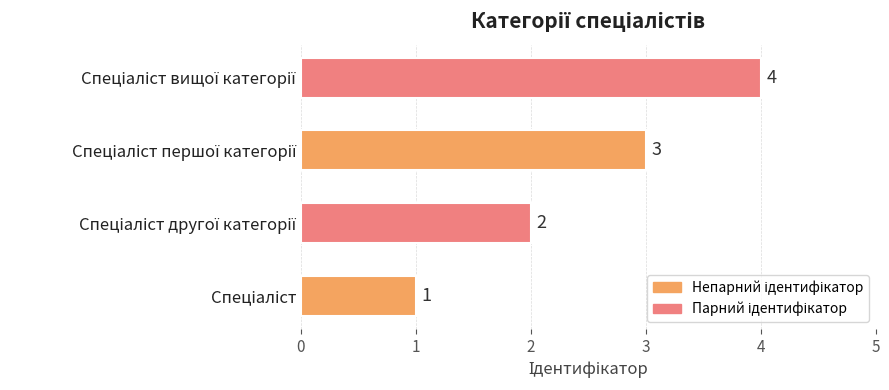

What is the difference between the maximum and minimum values?

3